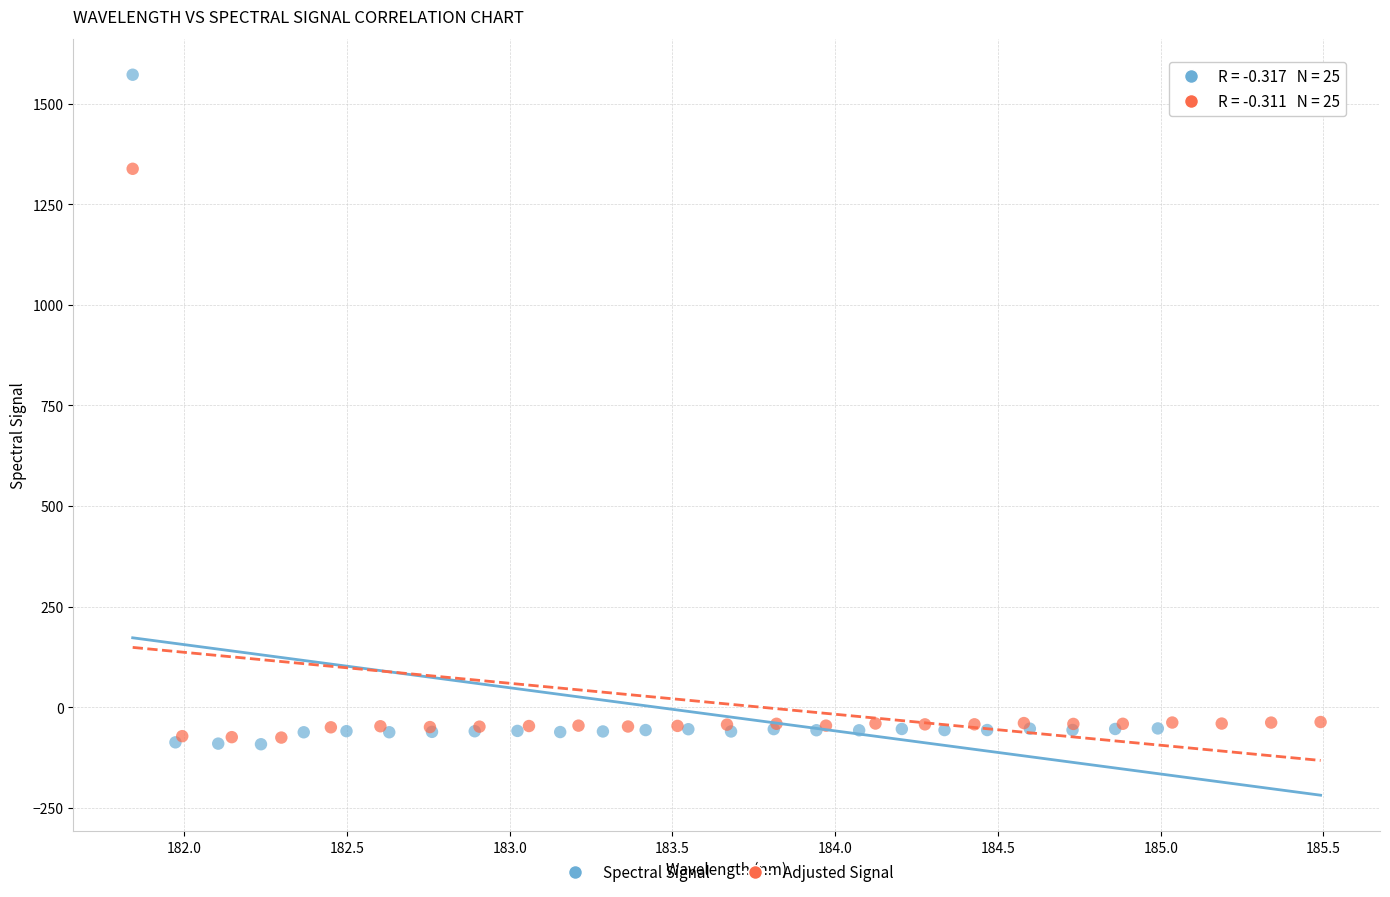

Which series reaches the minimum Y coordinate?

Spectral Signal